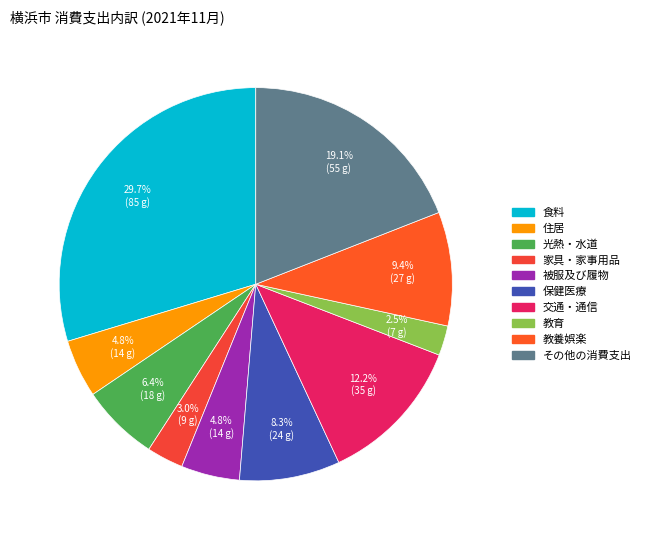

True or false: 光熱・水道 accounts for 13% of the total.

False